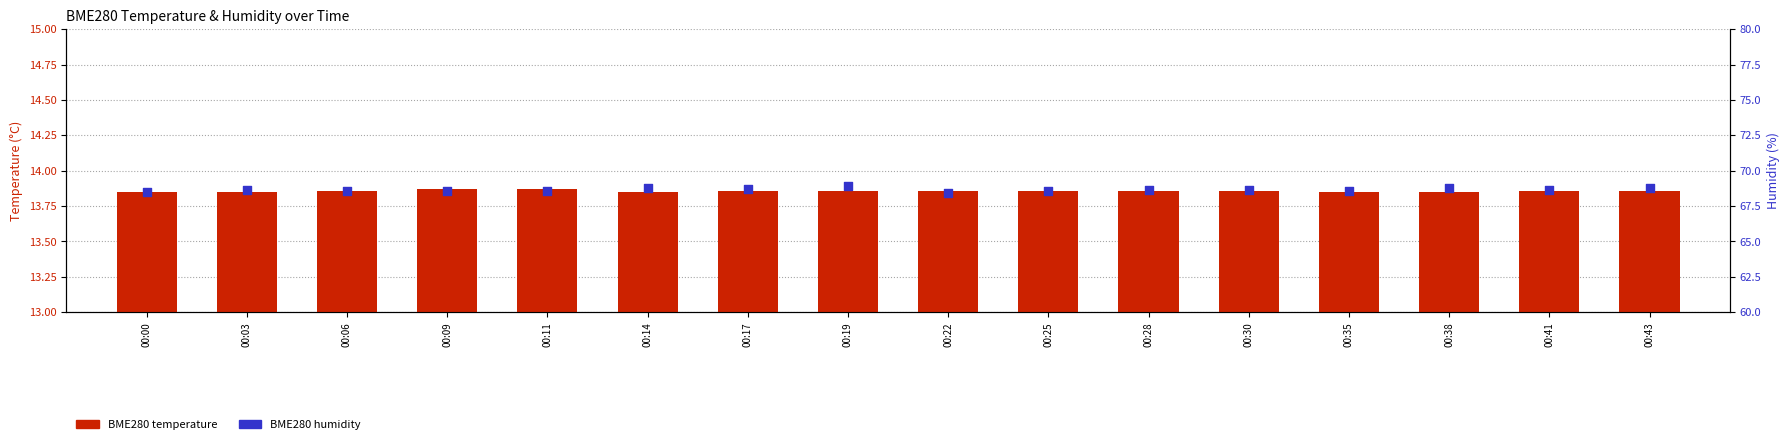

At which category is the sum across all series the highest?

00:19